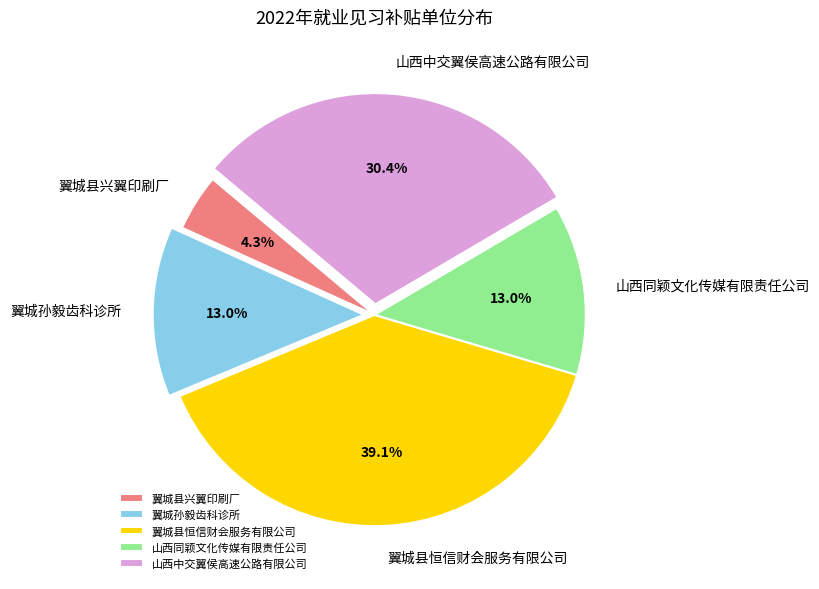

What percentage is the 翼城孙毅齿科诊所 slice, to the nearest percent?

13%